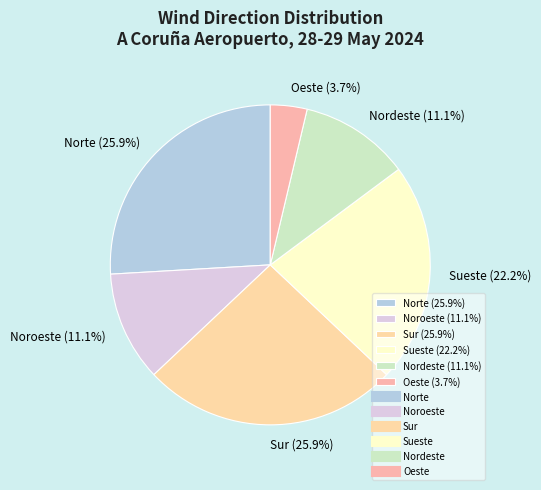

Does Sueste account for over 50% of the chart?

No